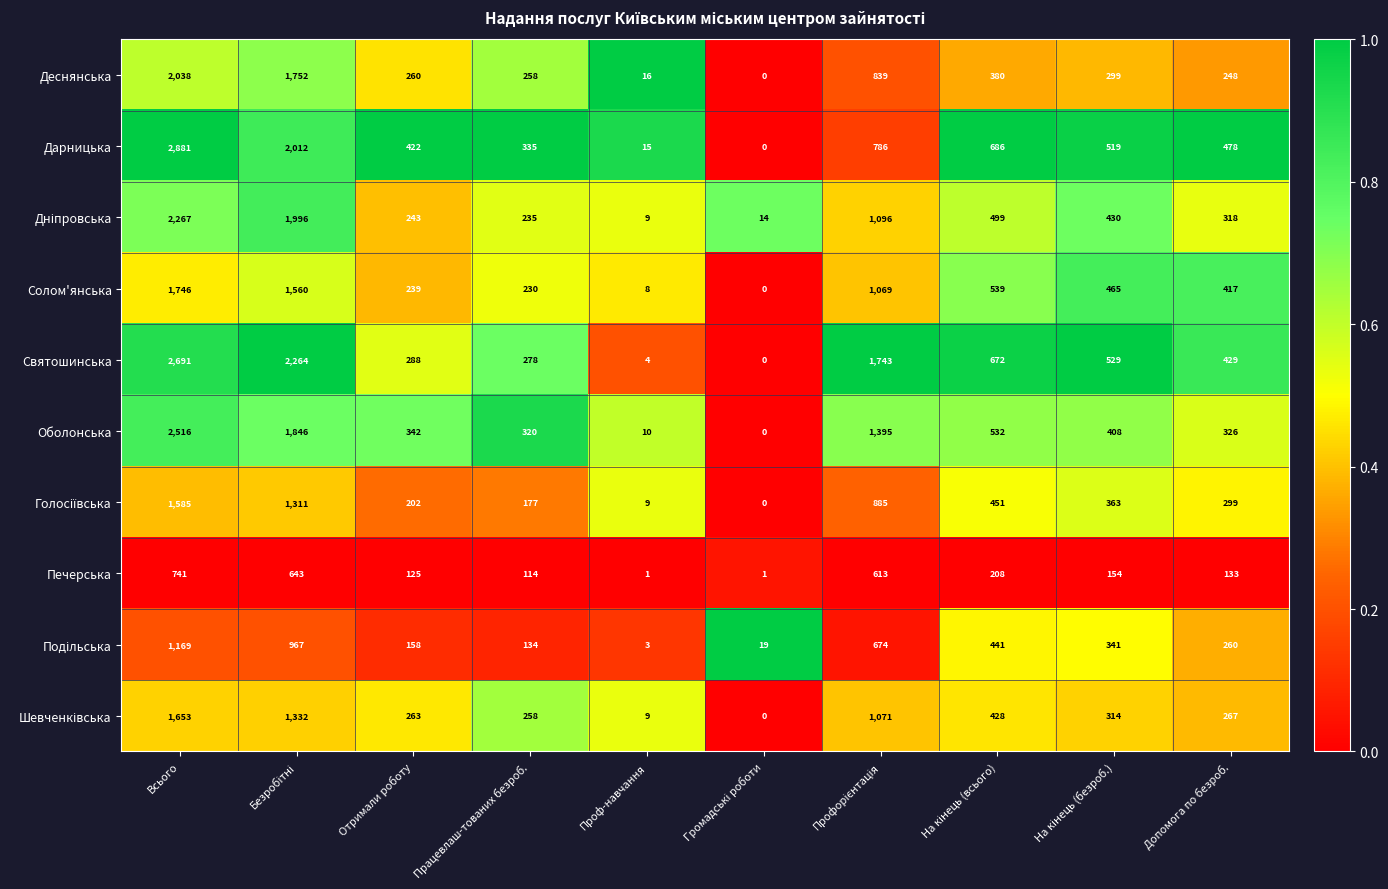

What is the sum of all Святошинська values?

8898